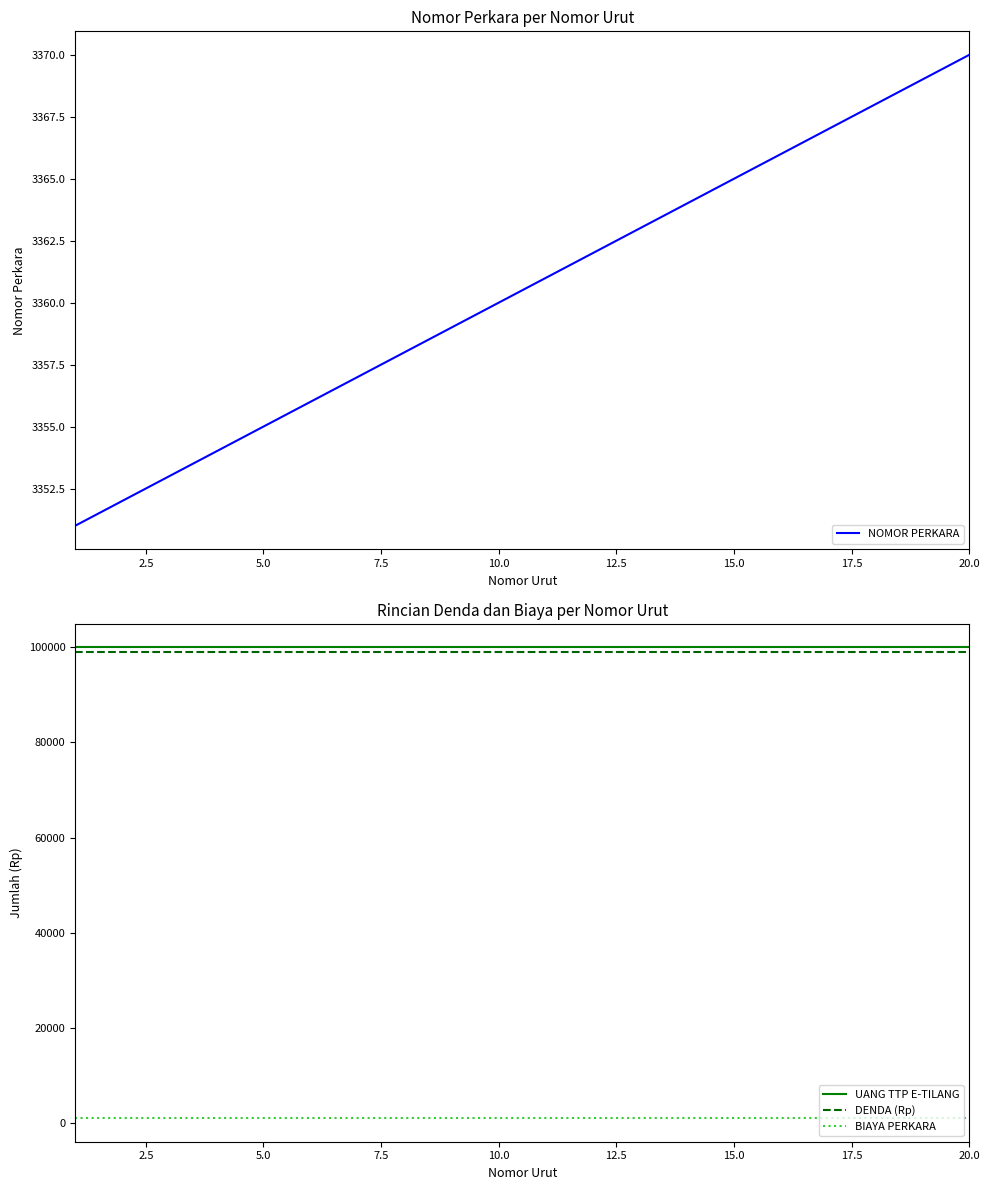

True or false: BIAYA PERKARA and DENDA (Rp) cross at least once.

False